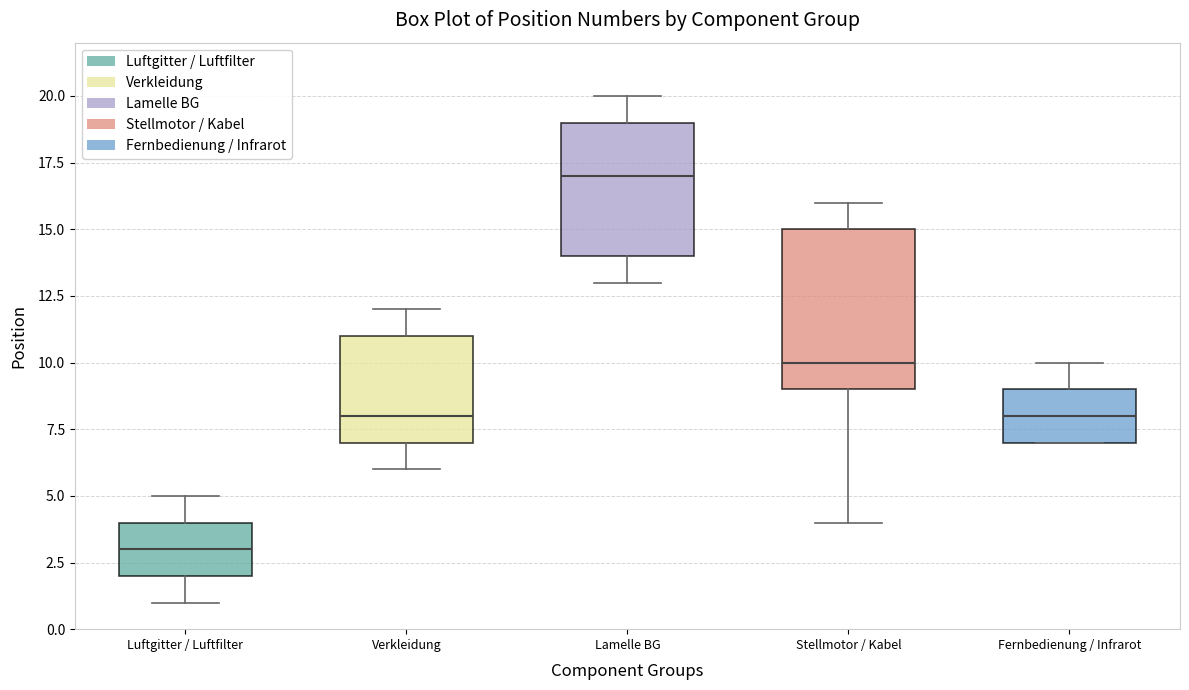

Where does the upper whisker of the box for Luftgitter / Luftfilter end on the y-axis? The values are not printed on the chart, so give them approximately, as read against the axis.

5